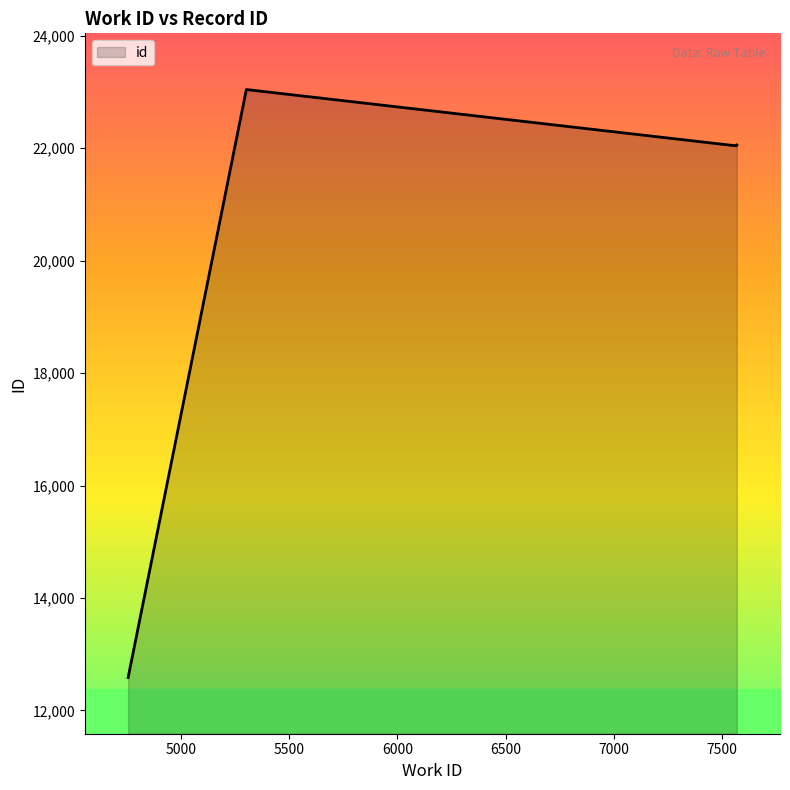

What is the average value?

20357